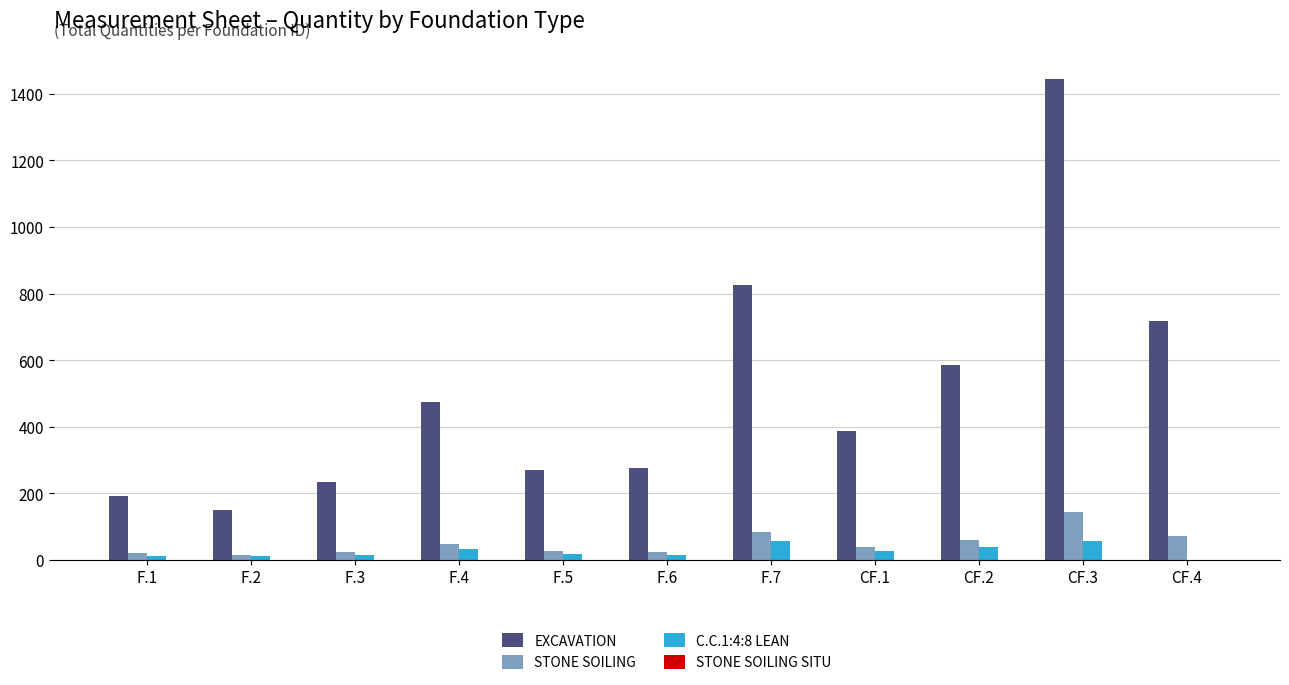

What is the sum of all EXCAVATION values?

5556.8